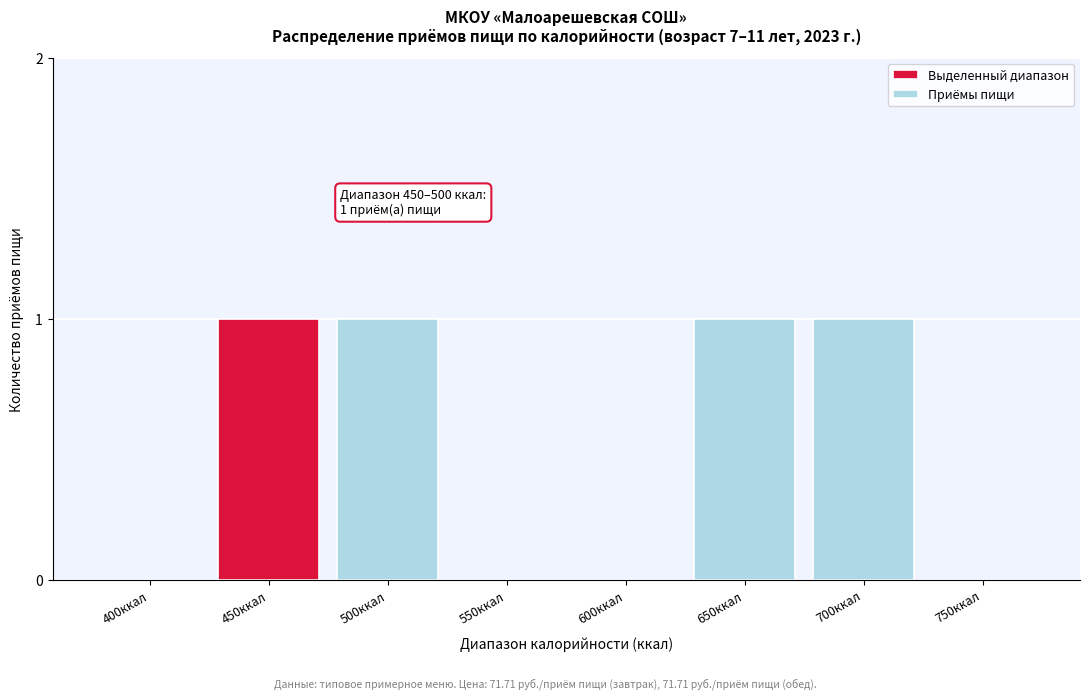

Reading left to right, transcribe all the data shown in this chart.

400ккал=0	450ккал=1	500ккал=1	550ккал=0	600ккал=0	650ккал=1	700ккал=1	750ккал=0